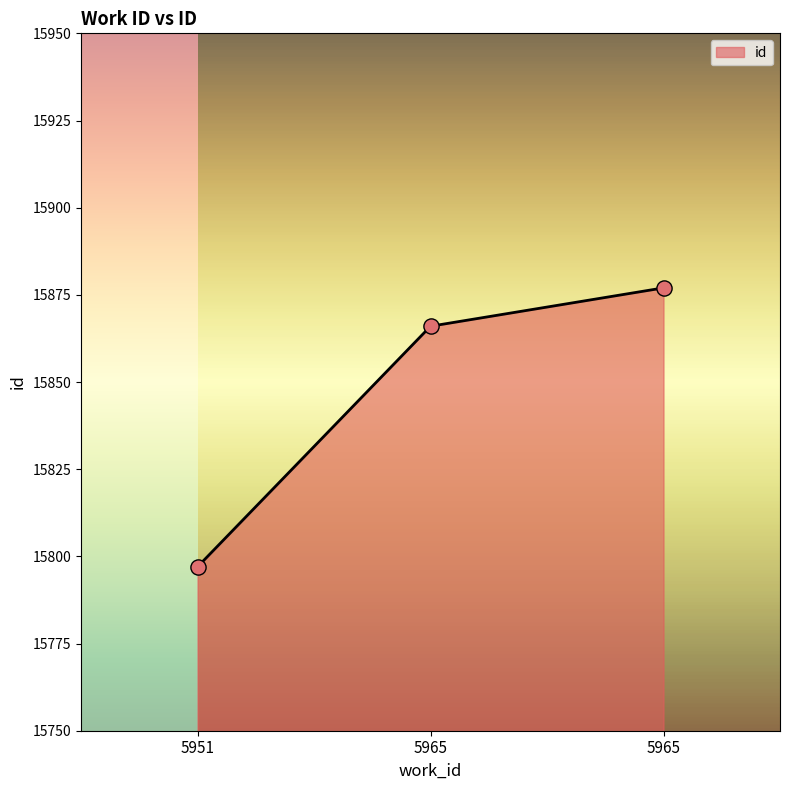

Between 5951 and 5965, which is larger?

5965